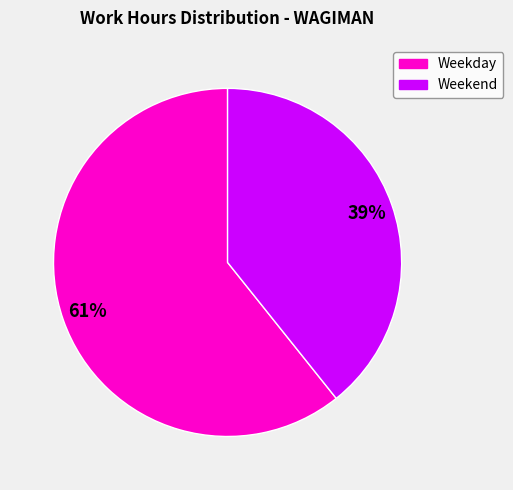

Does any single category account for the majority?

Yes